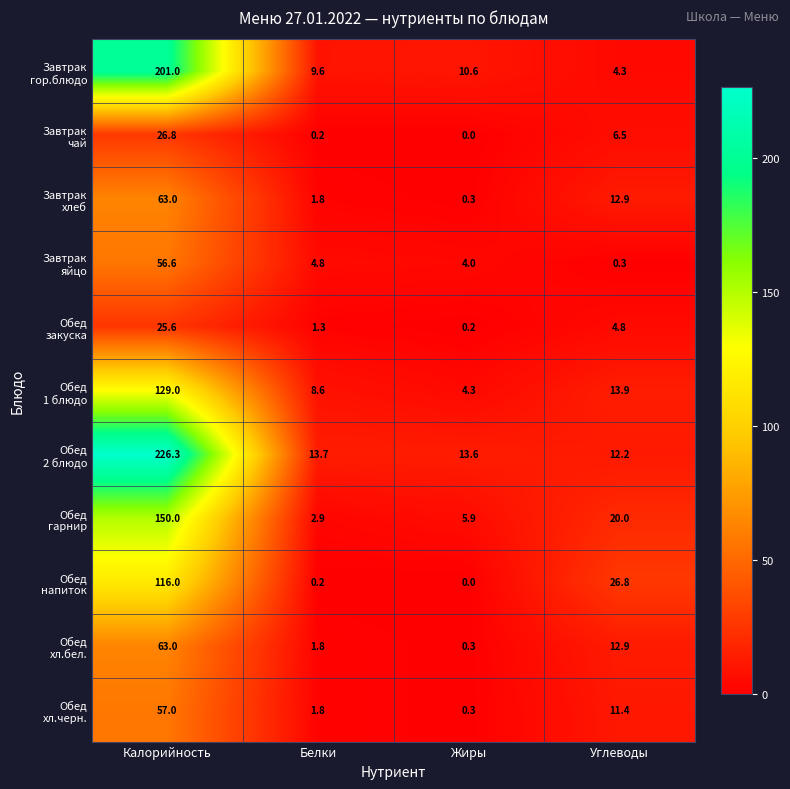

What is the difference between the highest and lowest values at Углеводы?

26.5